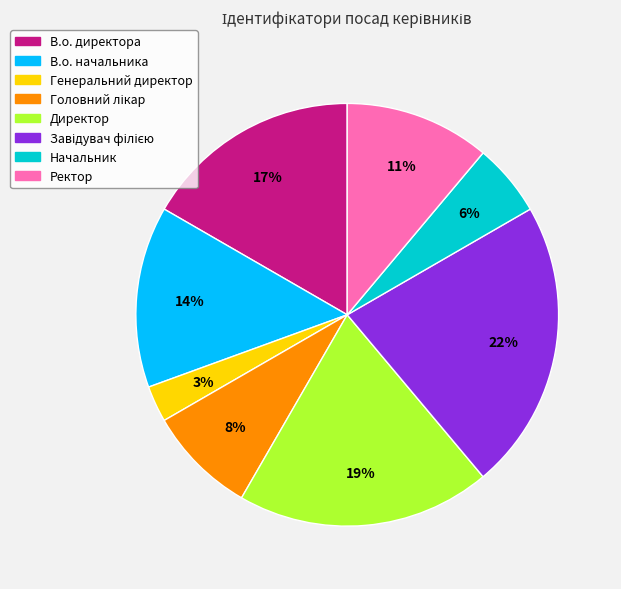

Combined, do Генеральний директор and В.о. начальника account for over 50%?

No